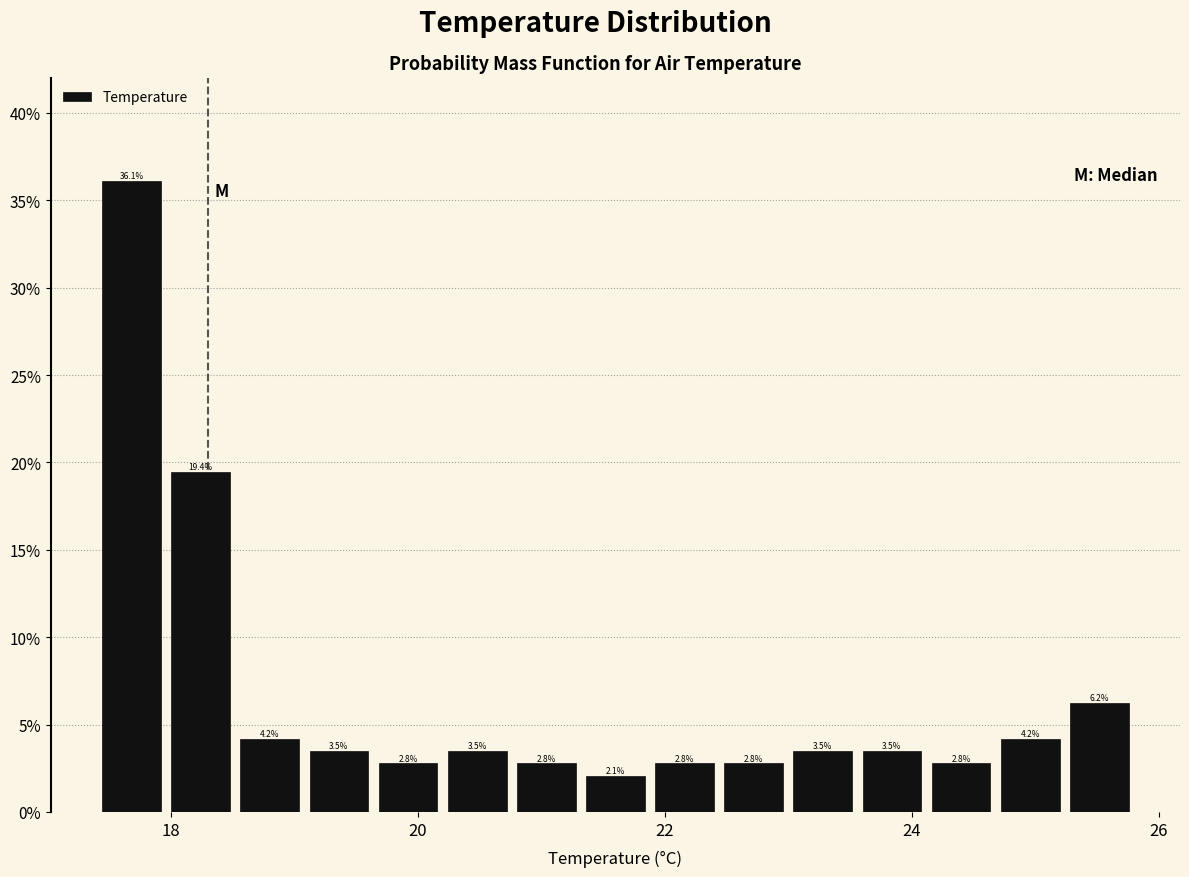

Read against the x-axis, roughly where is the centre of the tallest bar?

17.6